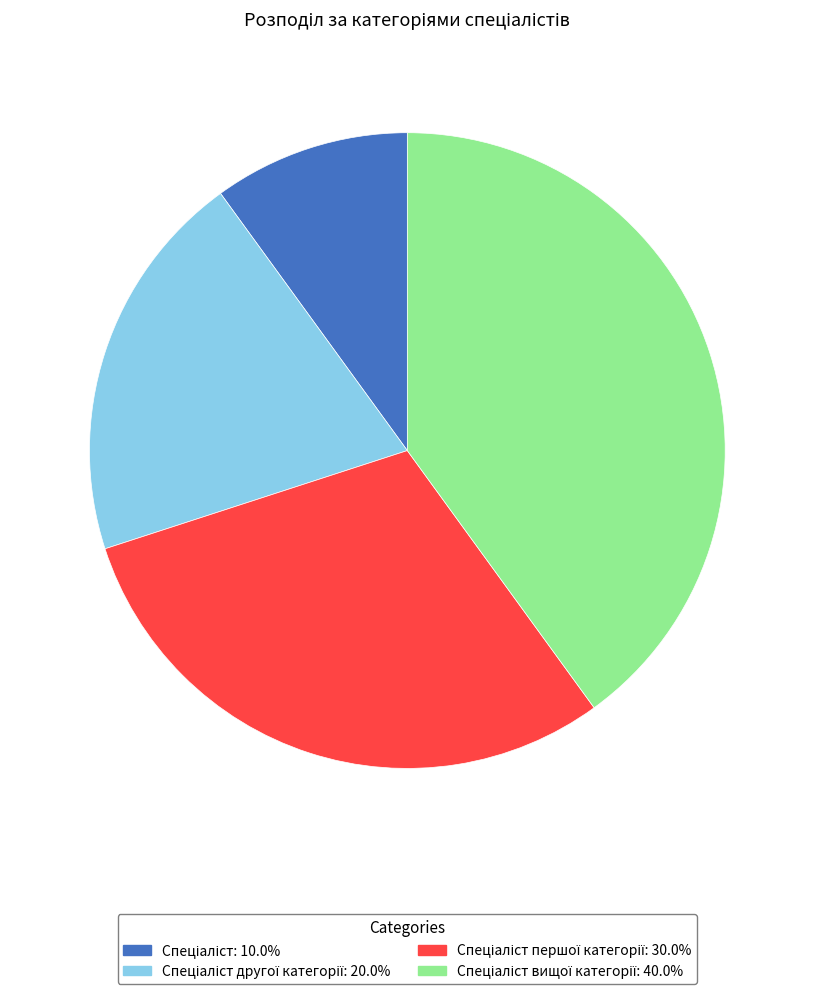

Does any single category account for the majority?

No